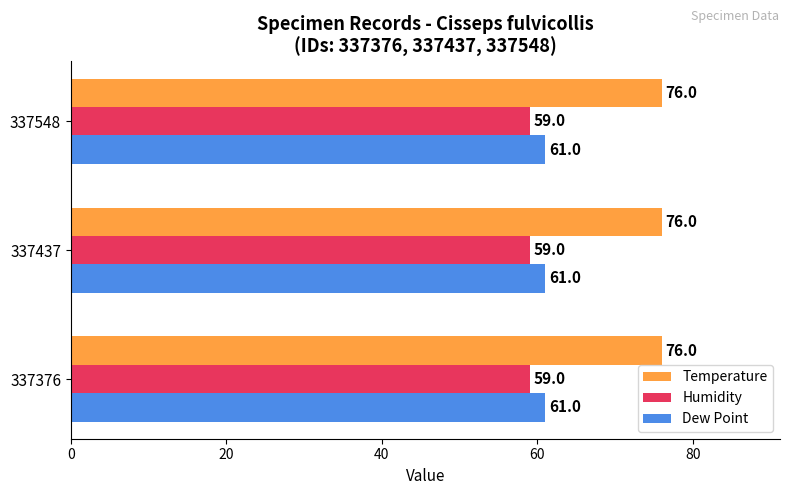

The value of Temperature at 337376 is 76. True or false?

True